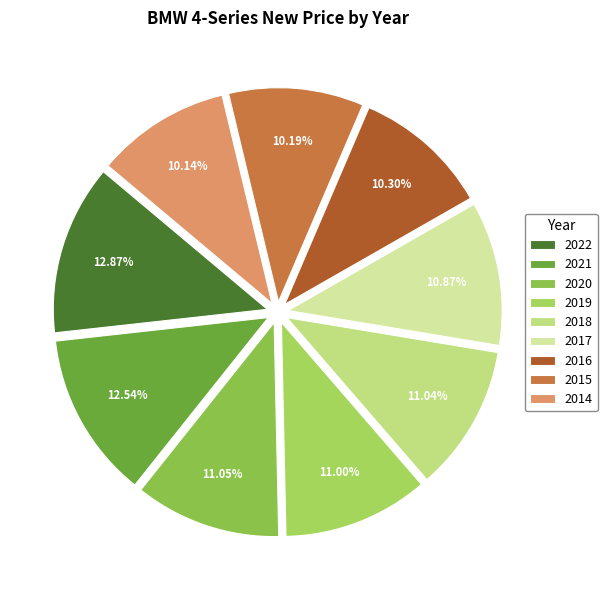

To the nearest percent, what is the combined percentage of 2015 and 2016?

20%